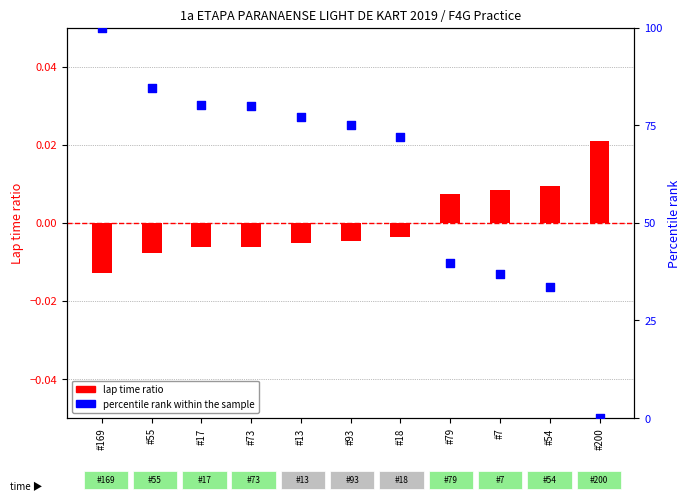

Is the value of lap time ratio at #7 greater than the value of percentile rank within sample at #18?

No